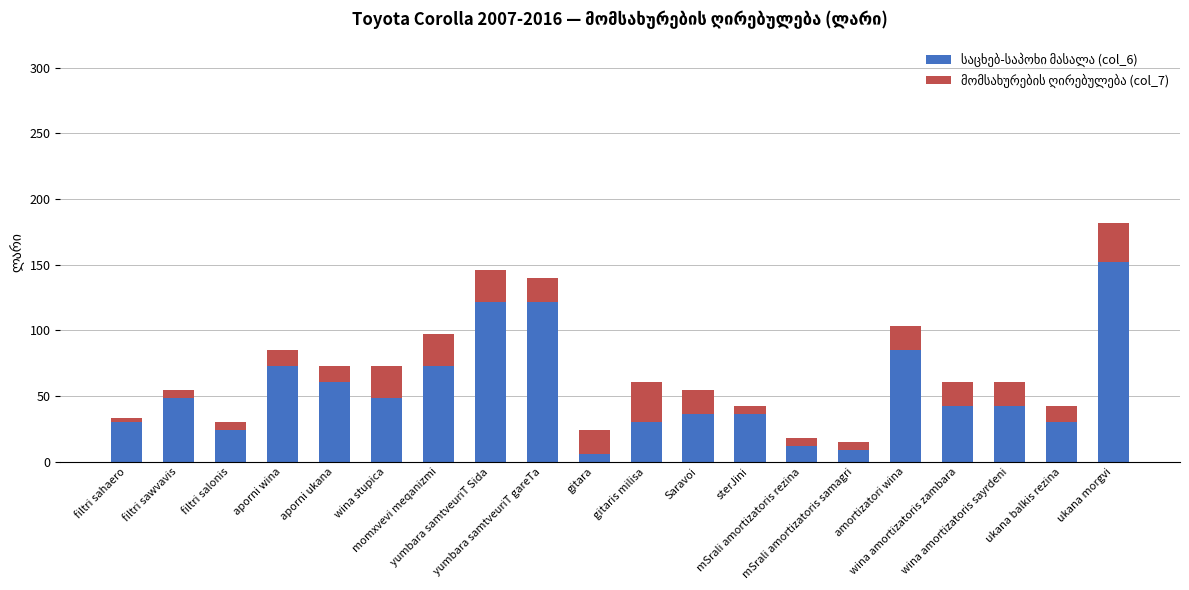

True or false: საცხებ-საპოხი მასალა (col_6) has a value of 36.4 at sterJini.

True